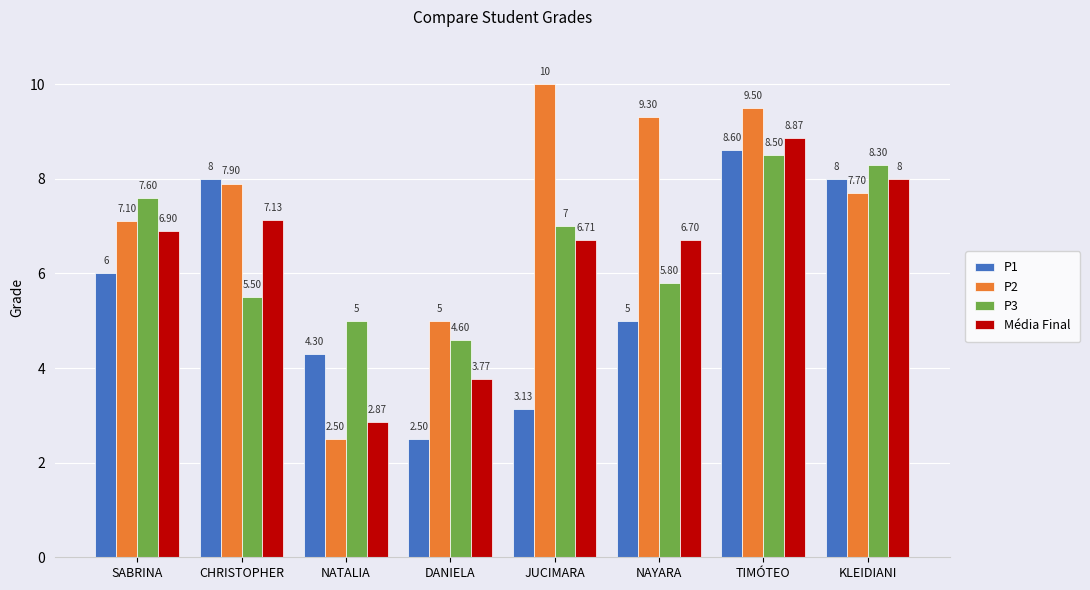

What is the greatest value displayed?

10.0